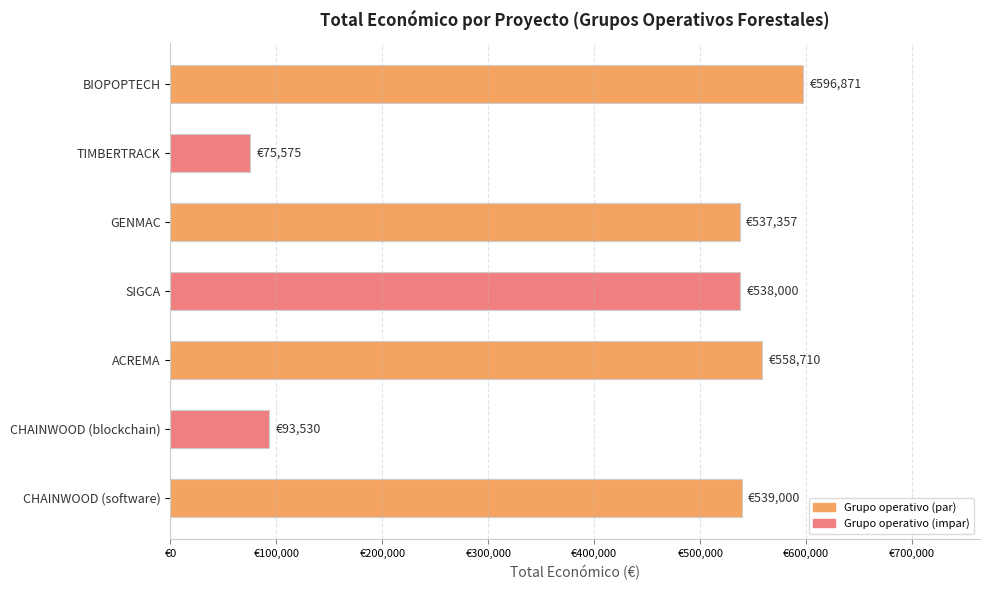

Are the bars horizontal?

Yes